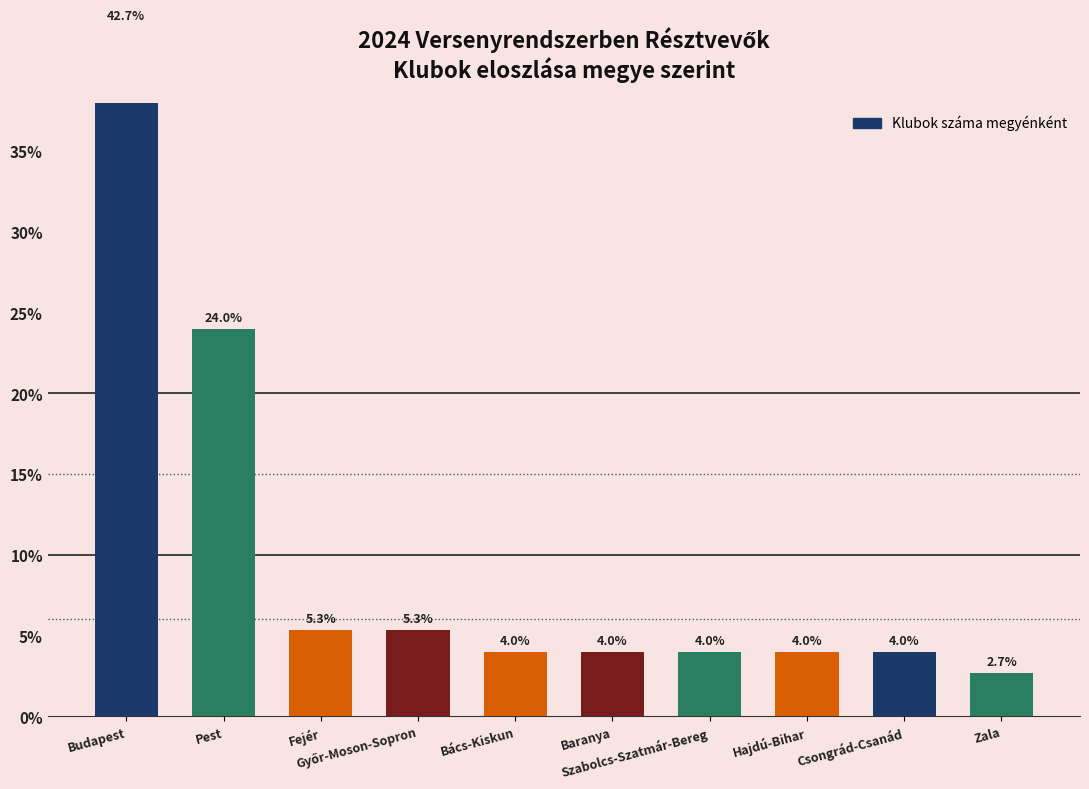

Where does the data first go above 4?

Budapest